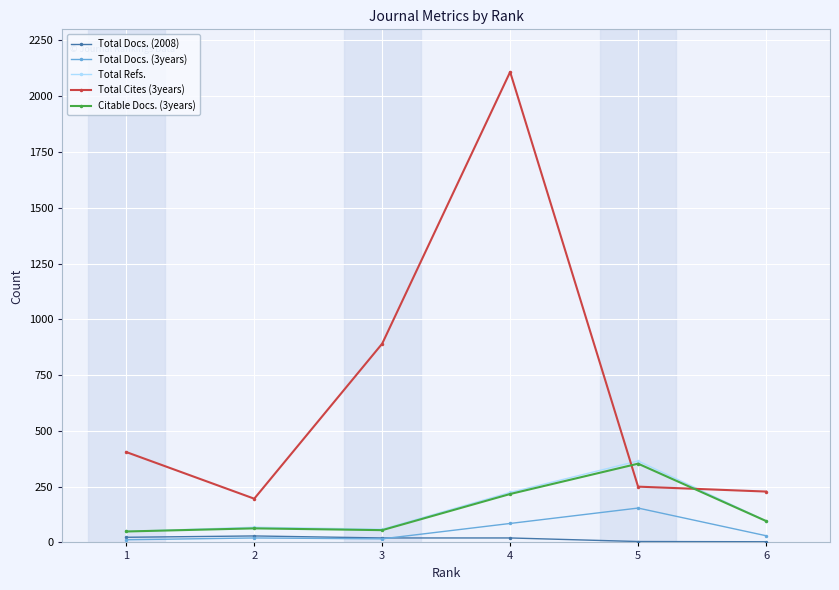

What is the value of the Citable Docs. (3years) point at the 1st from the left?

49